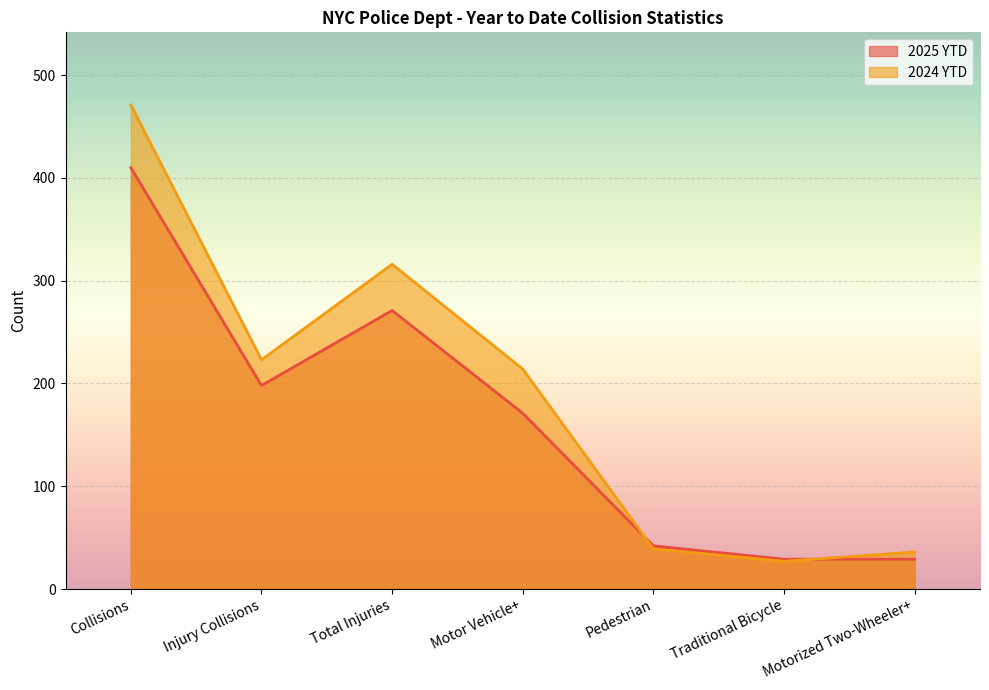

Which category has the highest value in the 2024 YTD series?

Collisions